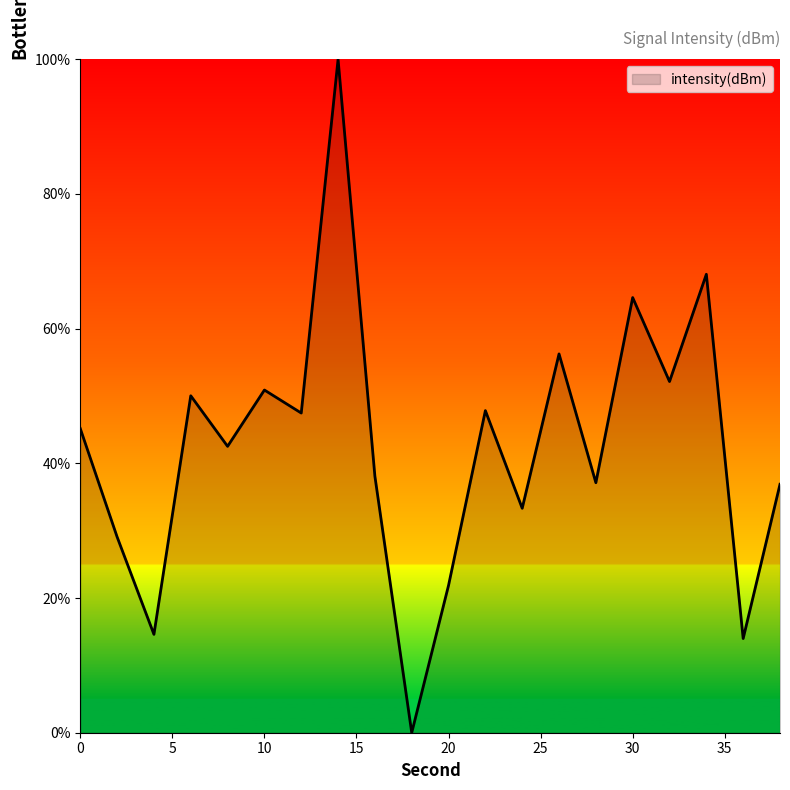

What is the greatest value displayed?

100.0